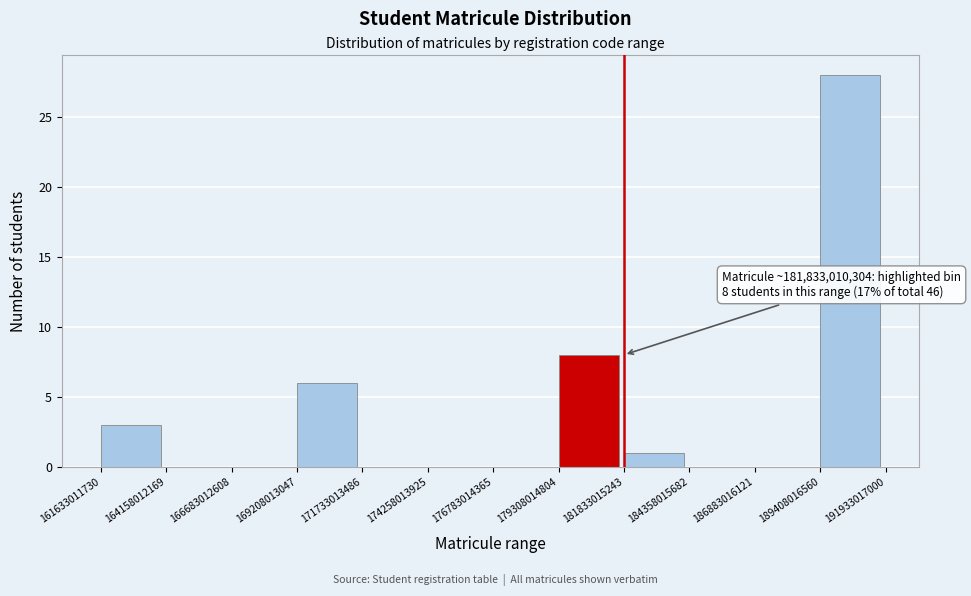

Which range on the x-axis has the tallest bar?

189408016560 to 191933017000